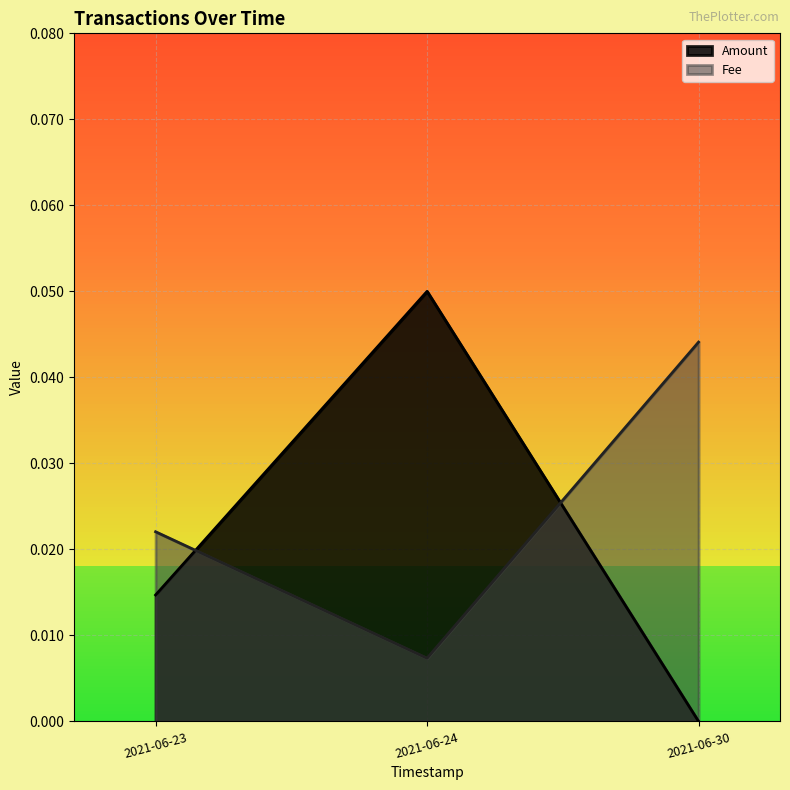

At how many categories does at least one series exceed 0?

3